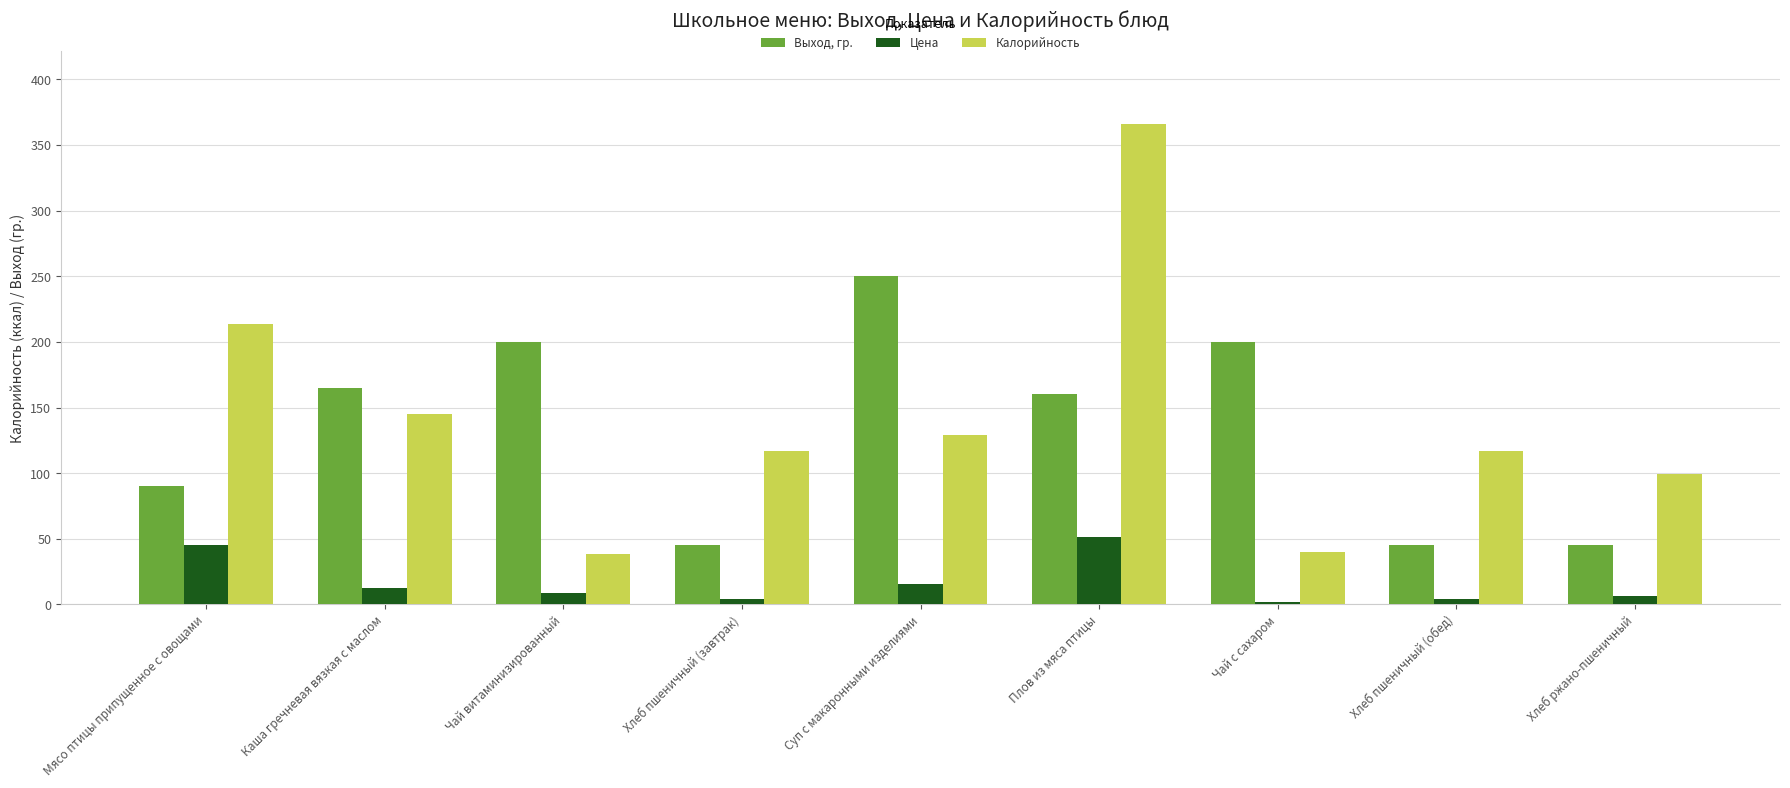

At which label does Калорийность first exceed 117?

Мясо птицы припущенное с овощами